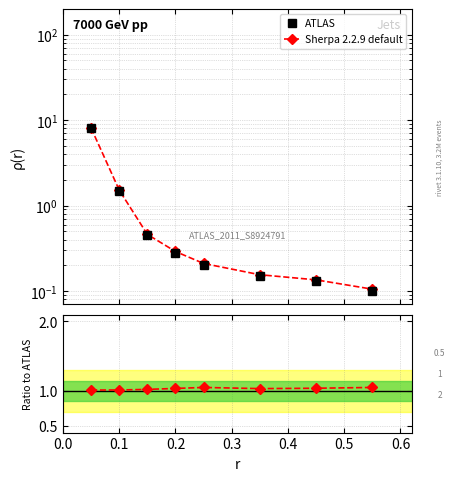

What is the value of the ATLAS point at the 3rd from the left?

0.5